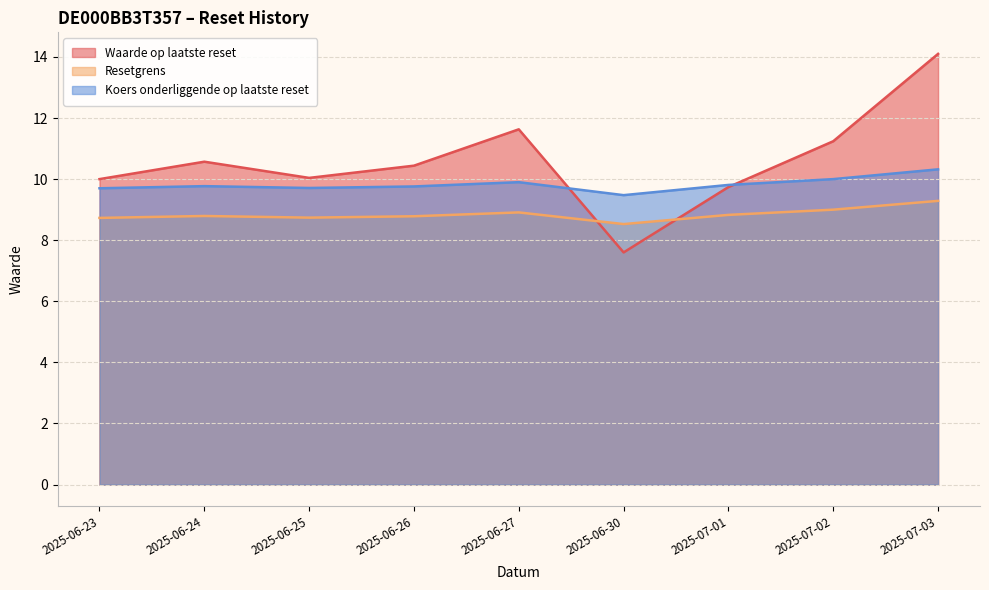

Reading right to left, list all the values displayed in this chart.

Waarde op laatste reset: 2025-07-03=14.1	2025-07-02=11.2	2025-07-01=9.7	2025-06-30=7.6	2025-06-27=11.6	2025-06-26=10.4	2025-06-25=10.0	2025-06-24=10.6	2025-06-23=10.0
Resetgrens: 2025-07-03=9.3	2025-07-02=9.0	2025-07-01=8.8	2025-06-30=8.5	2025-06-27=8.9	2025-06-26=8.8	2025-06-25=8.7	2025-06-24=8.8	2025-06-23=8.7
Koers onderliggende op laatste reset: 2025-07-03=10.3	2025-07-02=10.0	2025-07-01=9.8	2025-06-30=9.5	2025-06-27=9.9	2025-06-26=9.8	2025-06-25=9.7	2025-06-24=9.8	2025-06-23=9.7